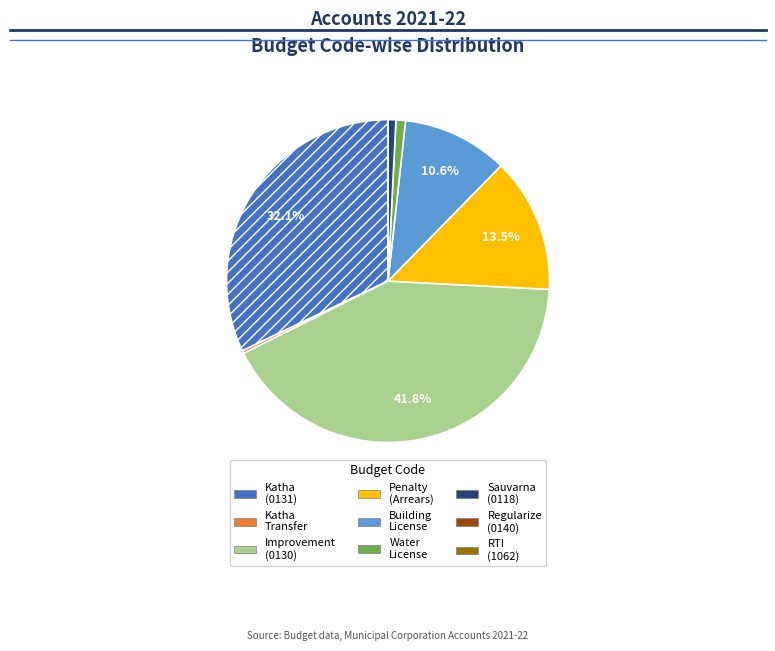

Does any single category account for the majority?

No